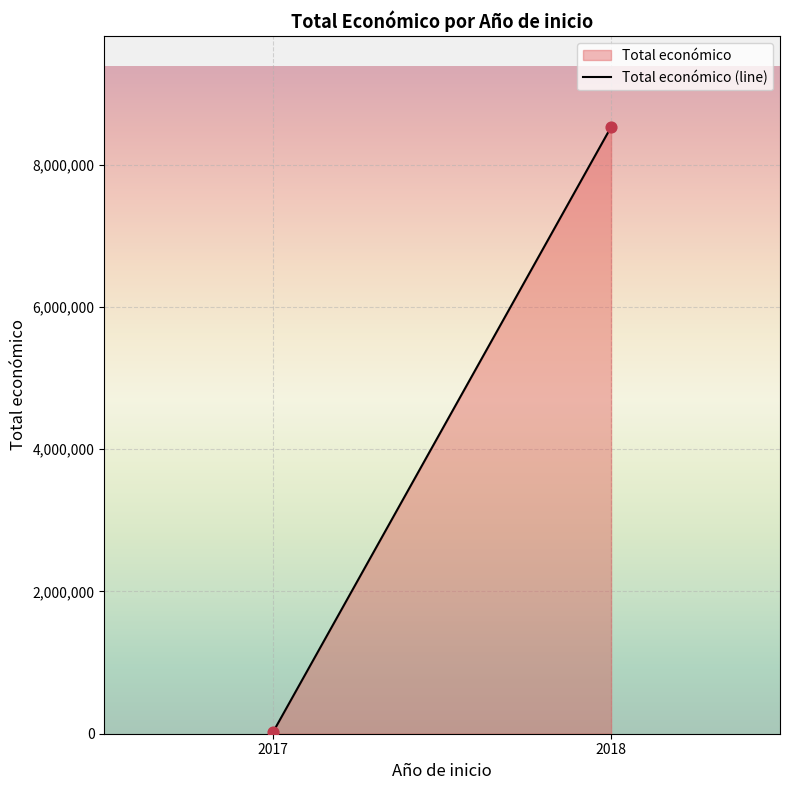

What is the average Y value?

4277420